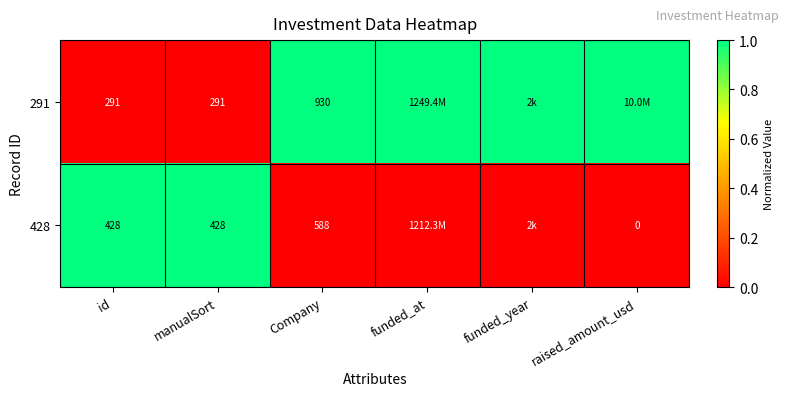

How many data points does each series have?

6